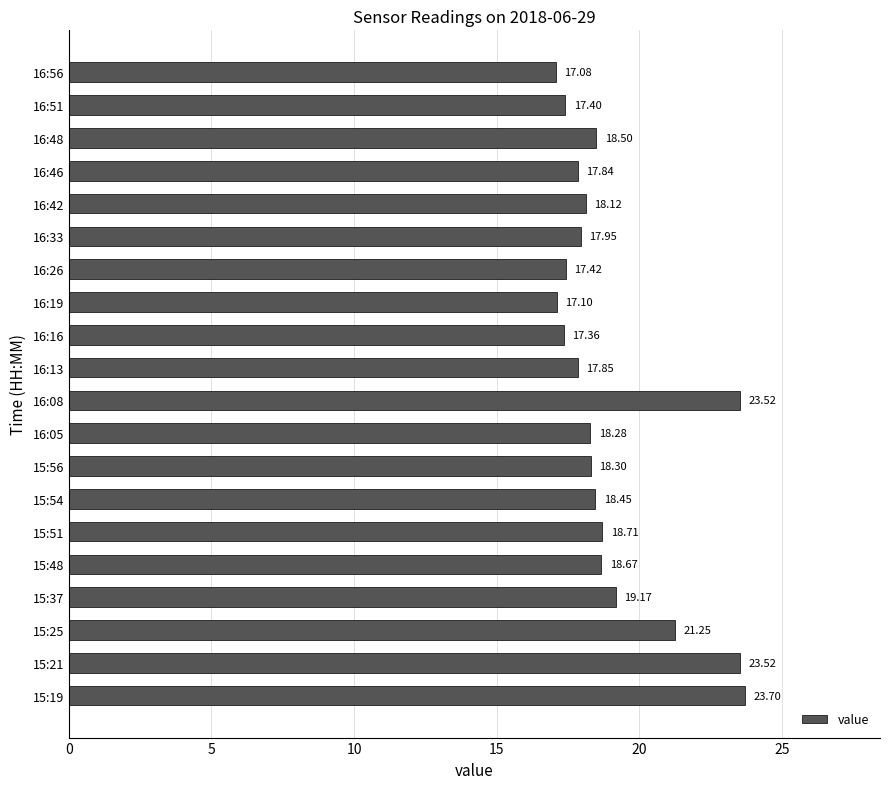

What is the difference between the maximum and second lowest values?

6.6